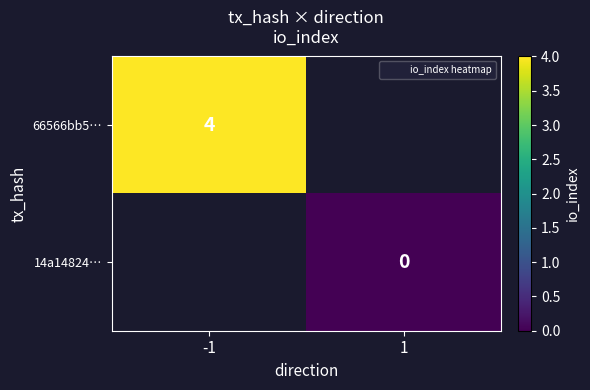

At how many categories does at least one series exceed 0?

1